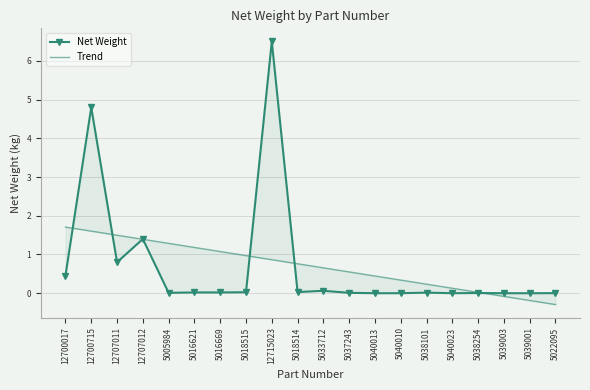

List the series in order of their peak value, highest first.

Net Weight, Trend